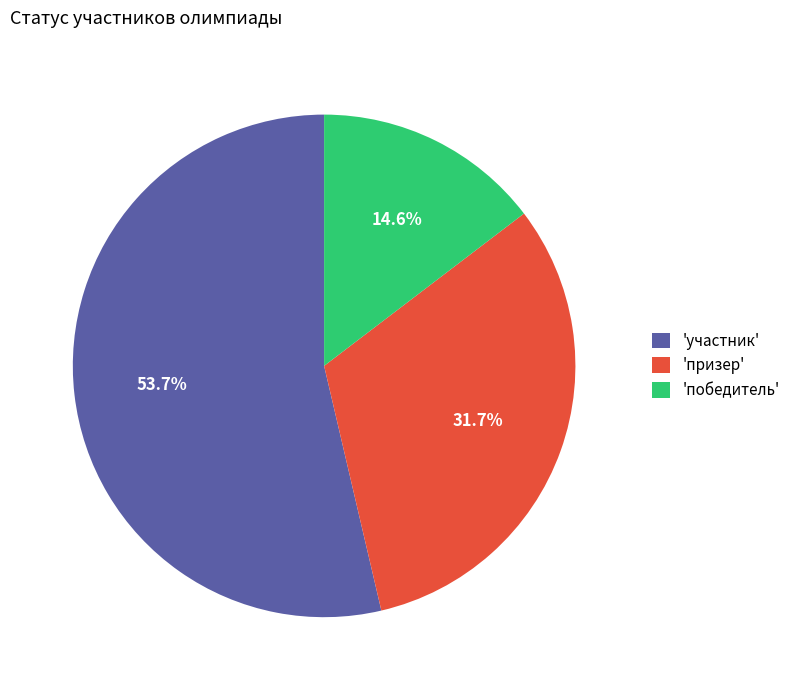

To the nearest percent, what is the average slice percentage?

33%